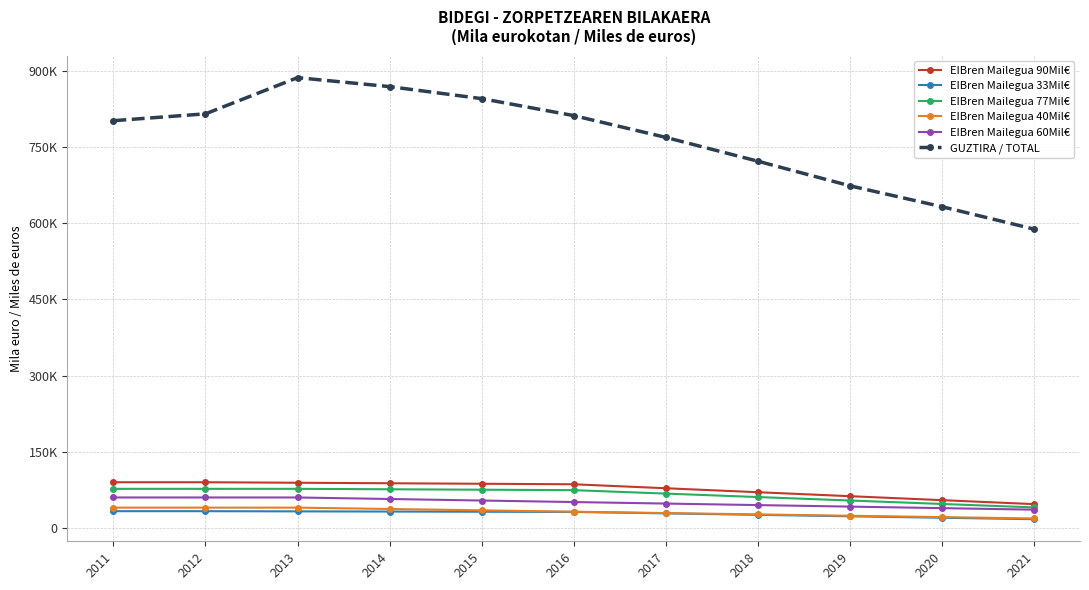

Reading left to right, transcribe all the data shown in this chart.

EIBren Mailegua 90Mil€: 90000.0	90000.0	89000.0	88000.0	87000.0	86000.0	78181.8	70363.6	62545.4	54727.2	46909.0
EIBren Mailegua 33Mil€: 33000.0	33000.0	32633.3	32266.6	31899.9	31533.2	28666.5	25799.8	22933.1	20066.4	17199.7
EIBren Mailegua 77Mil€: 77000.0	77000.0	77000.0	76144.4	75288.8	74433.2	67633.2	60833.2	54033.2	47233.2	40433.2
EIBren Mailegua 40Mil€: 40000.0	40000.0	40000.0	37333.3	34666.7	32000.0	29333.3	26666.7	24000.0	21333.3	18666.7
EIBren Mailegua 60Mil€: 60000.0	60000.0	60000.0	57000.0	54000.0	51000.0	48000.0	45000.0	42000.0	39000.0	36000.0
GUZTIRA / TOTAL: 802000.0	815500.0	886772.1	869086.4	845444.0	812020.2	769137.1	722237.3	673765.4	632631.3	588475.1